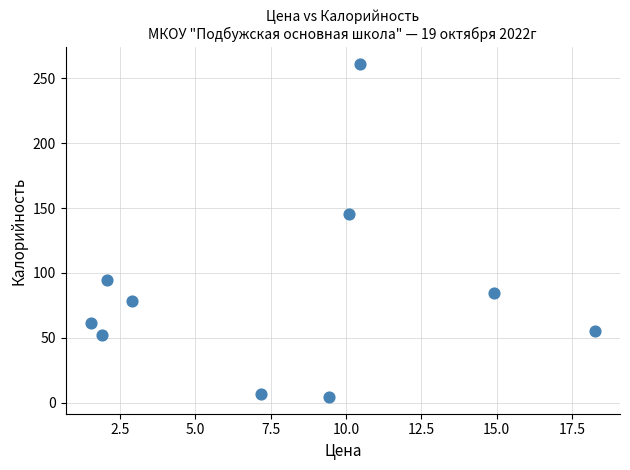

What Y value in the scatter plot is closest to 132?

145.2